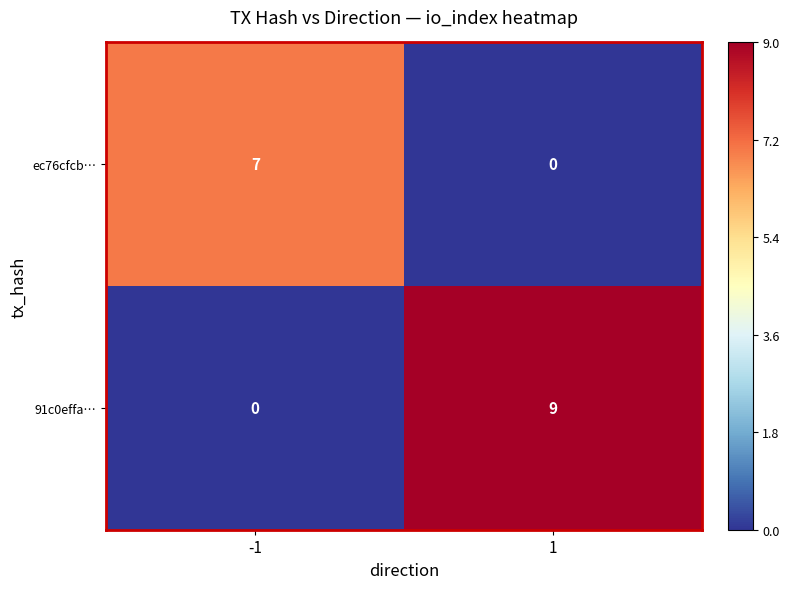

What is the sum of the ec76cfcb… values at -1 and 1?

7